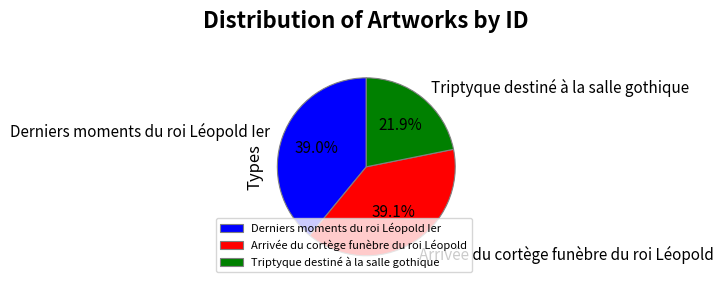

Between Triptyque destiné à la salle gothique and Arrivée du cortège funèbre du roi Léopold, which is larger?

Arrivée du cortège funèbre du roi Léopold